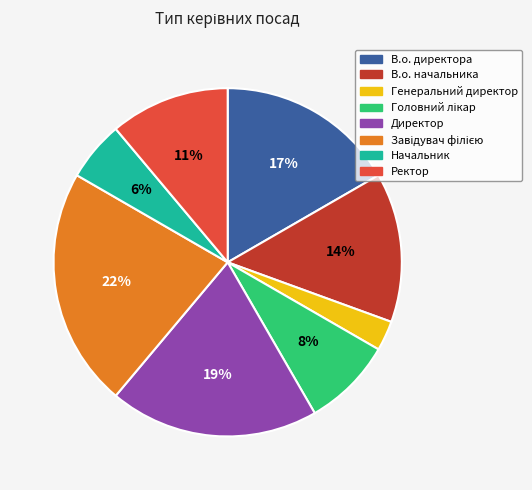

To the nearest percent, what is the average slice percentage?

12%